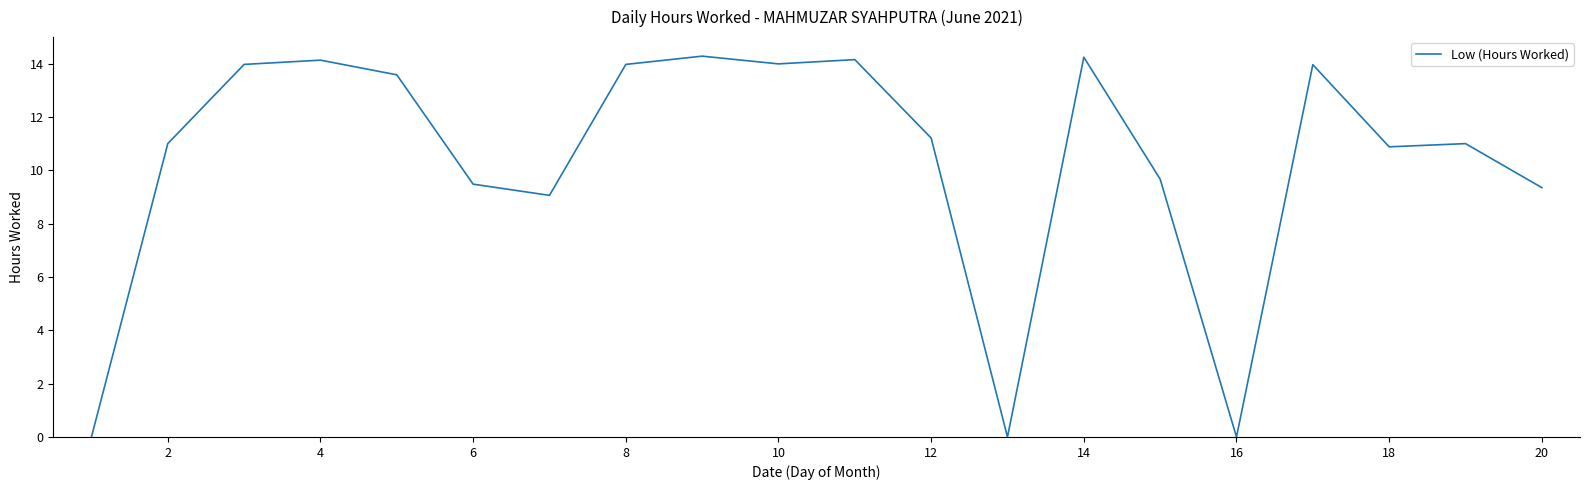

What is the greatest value displayed?

14.3